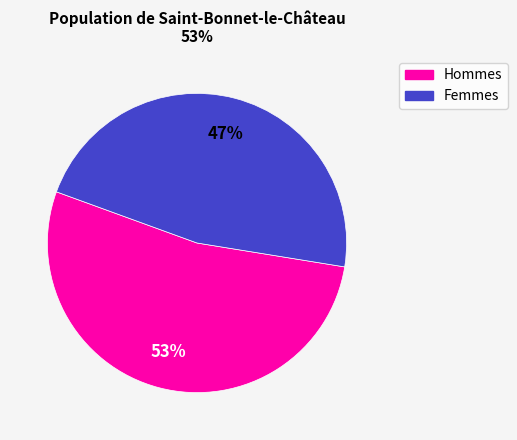

To the nearest percent, what is the difference between the largest and smallest slice percentages?

6%